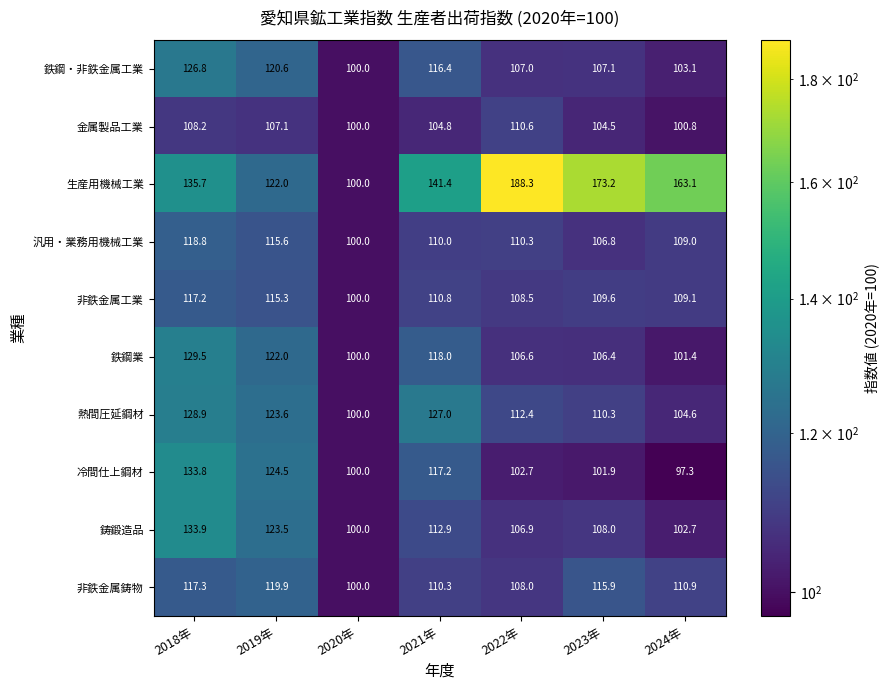

What is the difference between the highest and lowest values at 2024年?

65.8